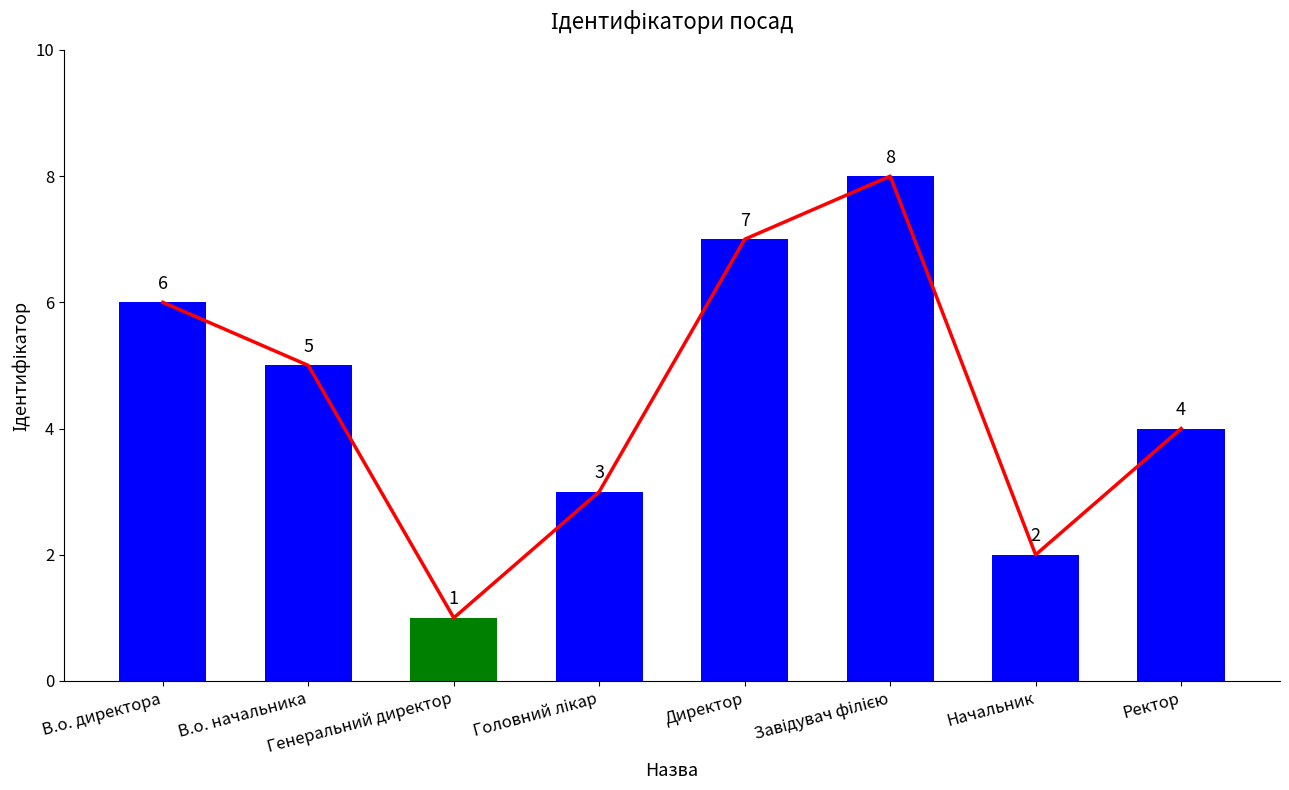

Which has a higher value, Головний лікар or Начальник?

Головний лікар